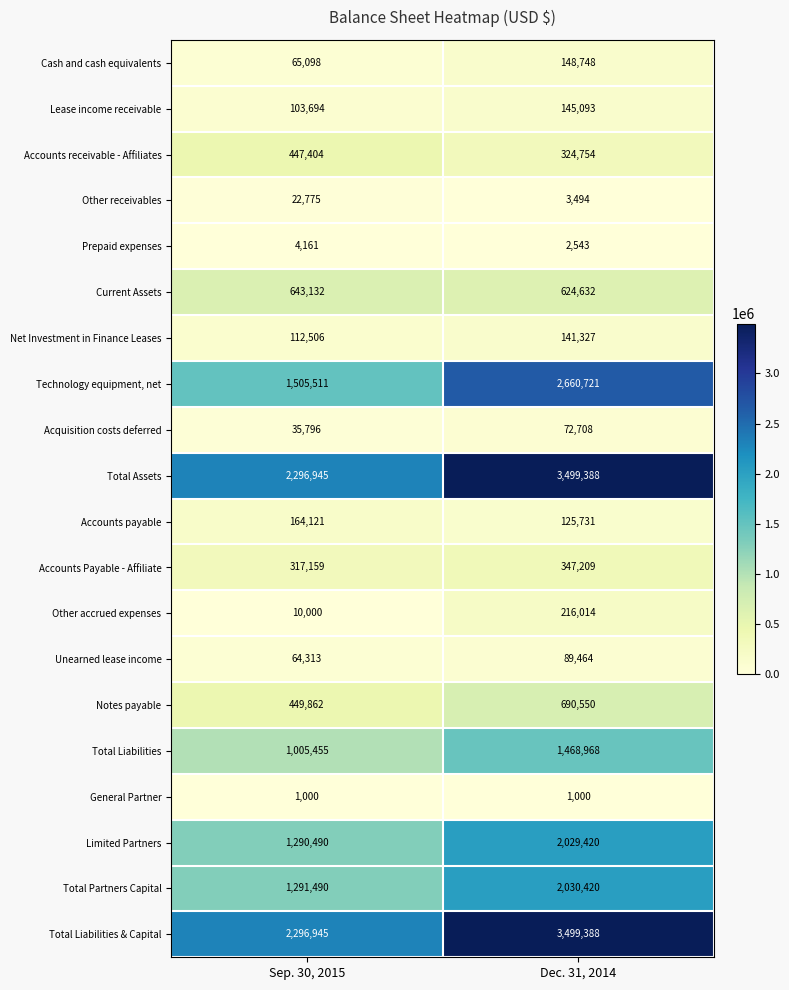

Is it true that Other receivables equals 3494 at Dec. 31, 2014?

True